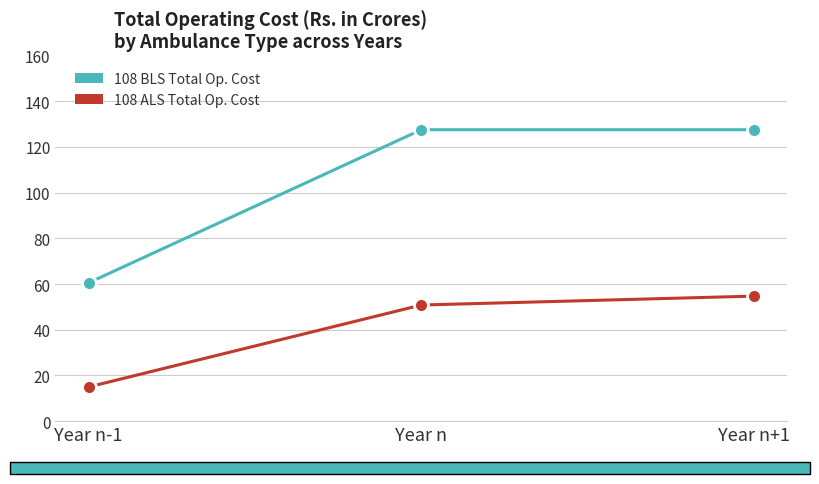

What is the spread (max minus min) of values at Year n+1?

72.8